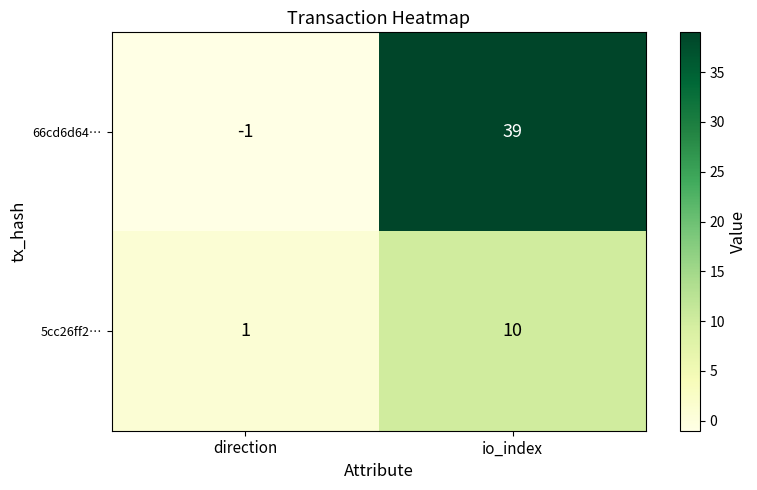

The value of 5cc26ff2… at direction is 1. True or false?

True